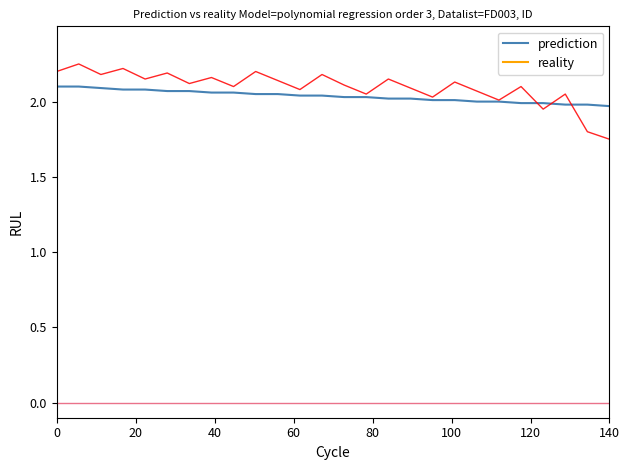

Which series has the widest spread of values?

reality